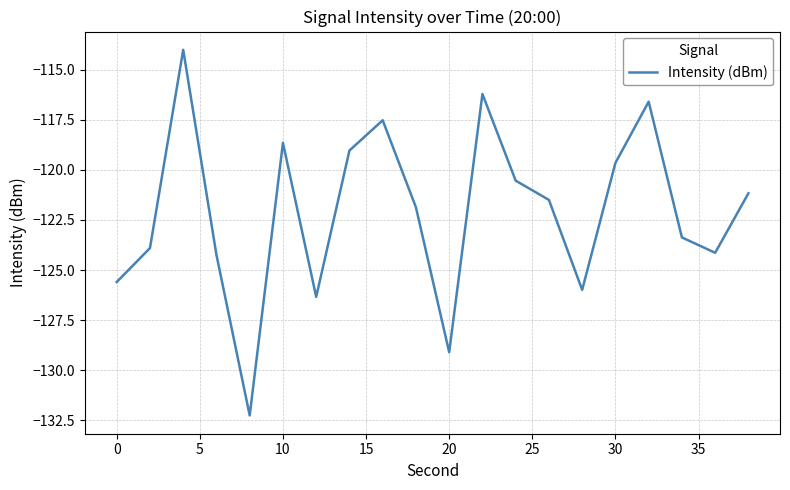

What is the smallest value displayed?

-132.3